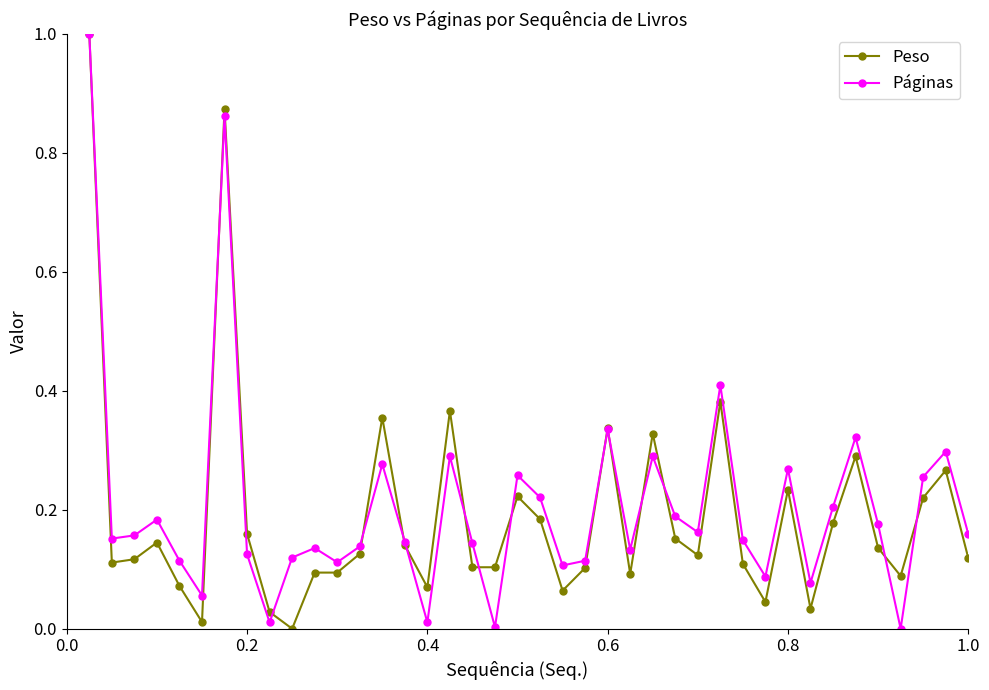

What is the maximum value shown in the chart?

1.0